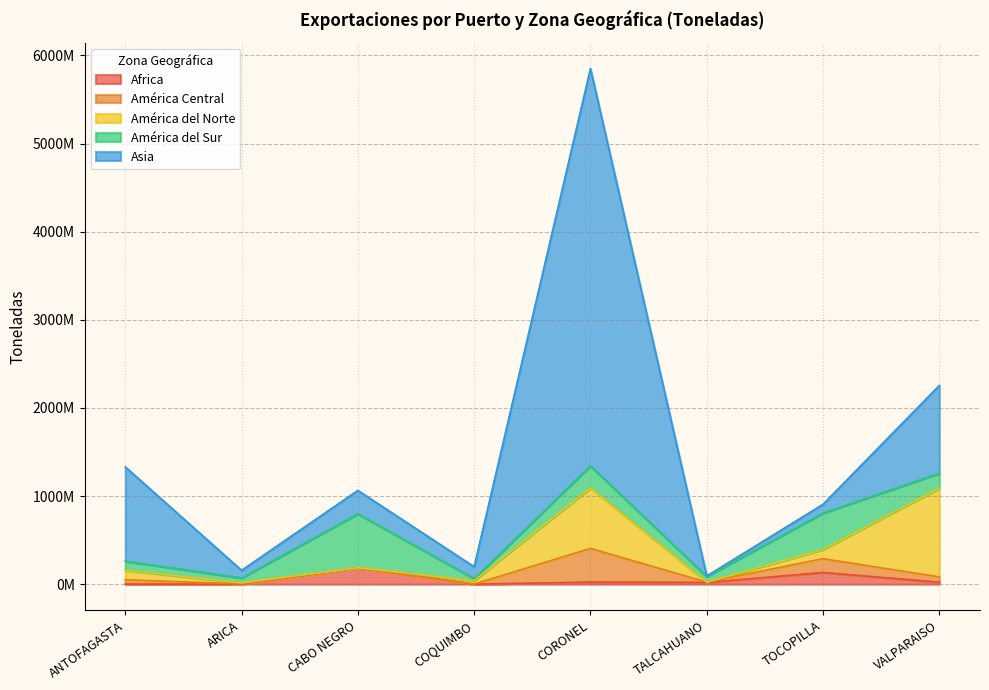

At how many categories does at least one series exceed 188640865?

5